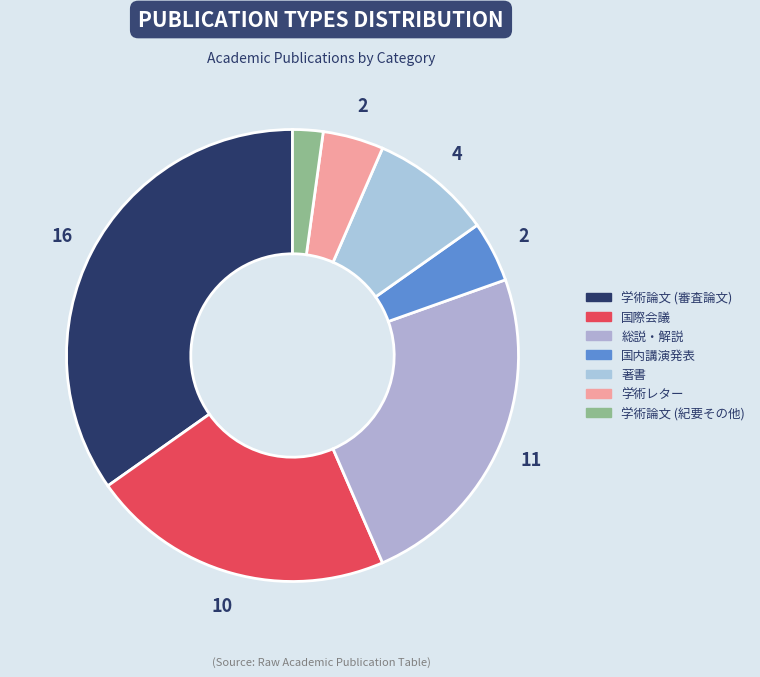

Does 学術論文 (紀要その他) represent more than half of the total?

No